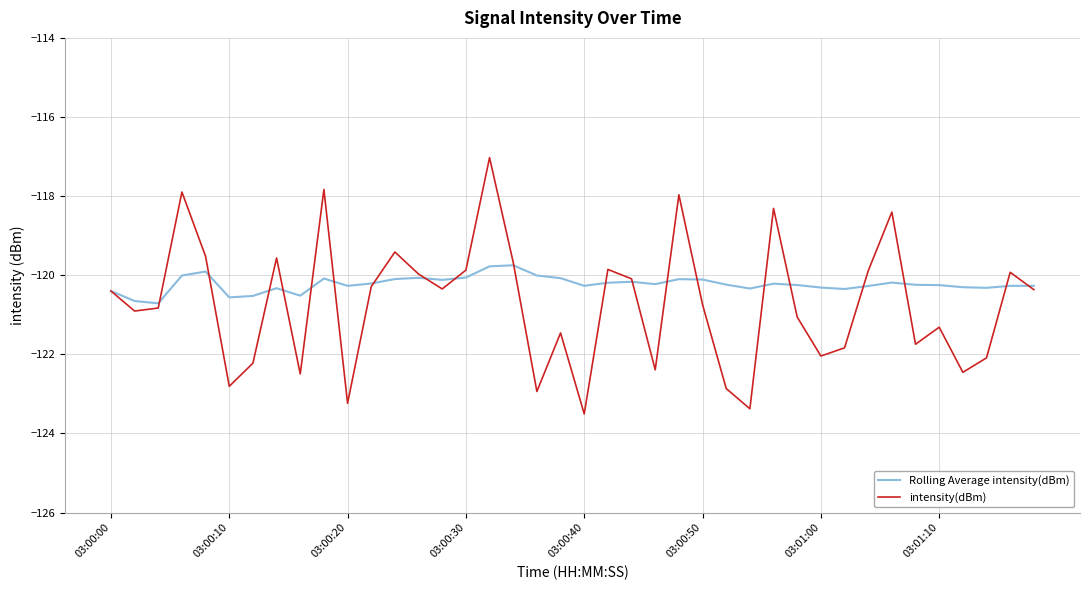

What is the sum of all intensity(dBm) values?

-4828.9